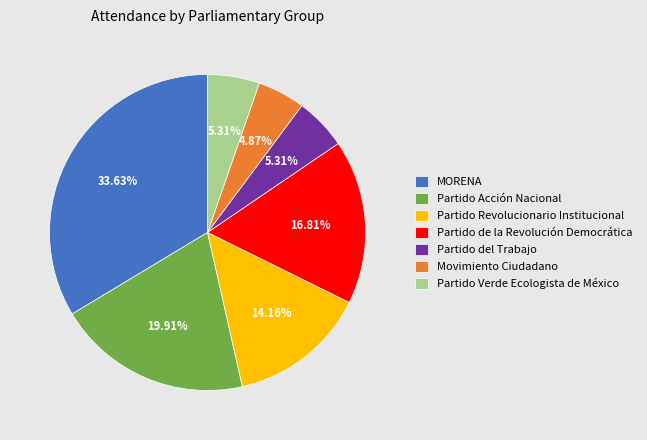

To the nearest percent, what is the difference between the largest and smallest slice percentages?

29%